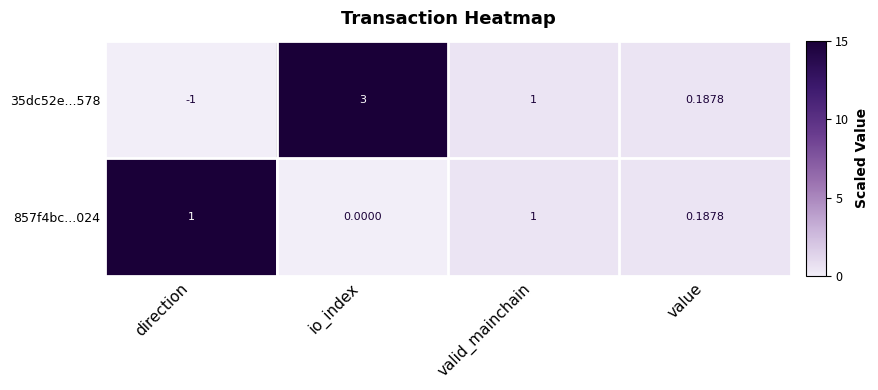

Rank the categories by 35dc52e...578 value from highest to lowest.

io_index, valid_mainchain, value, direction